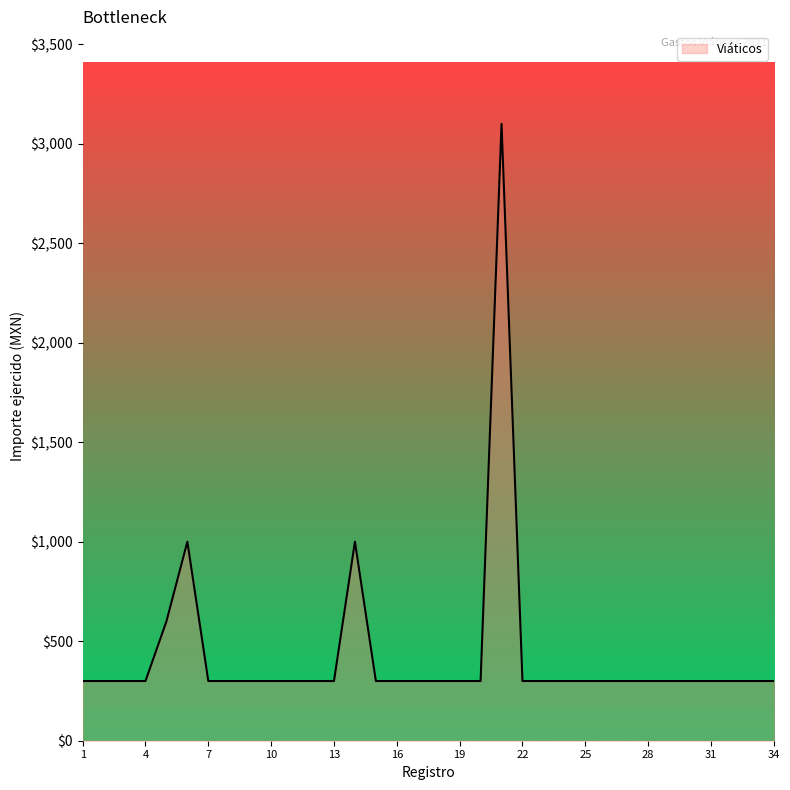

What is the maximum value shown in the chart?

3100